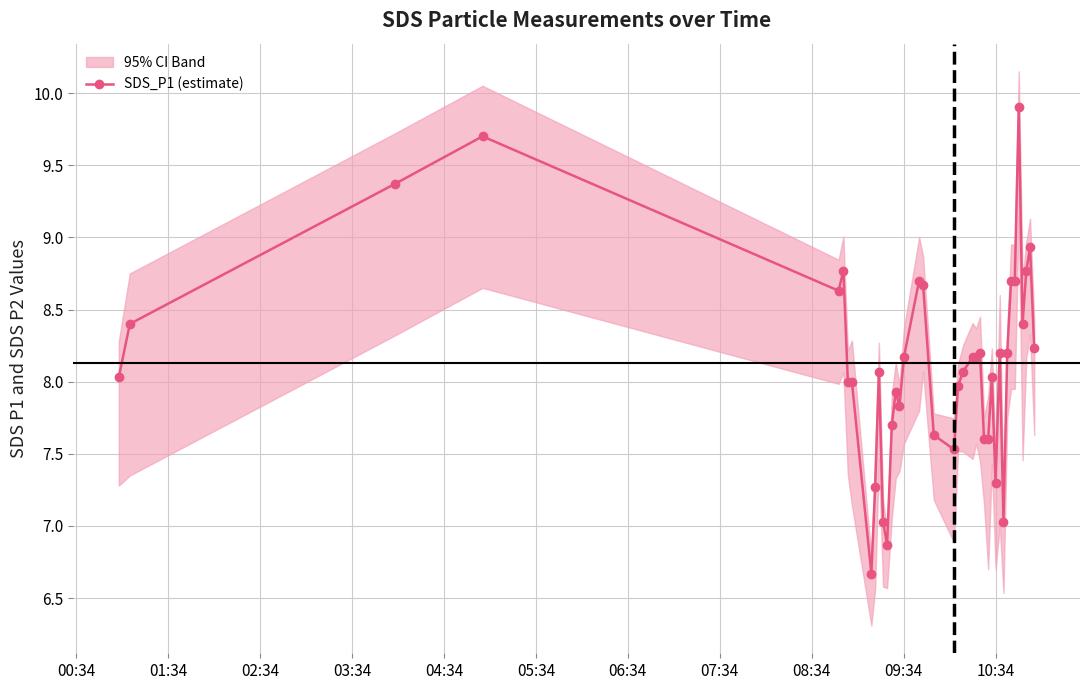

True or false: SDS_P1 (estimate) has more than 1 interior local peaks.

True